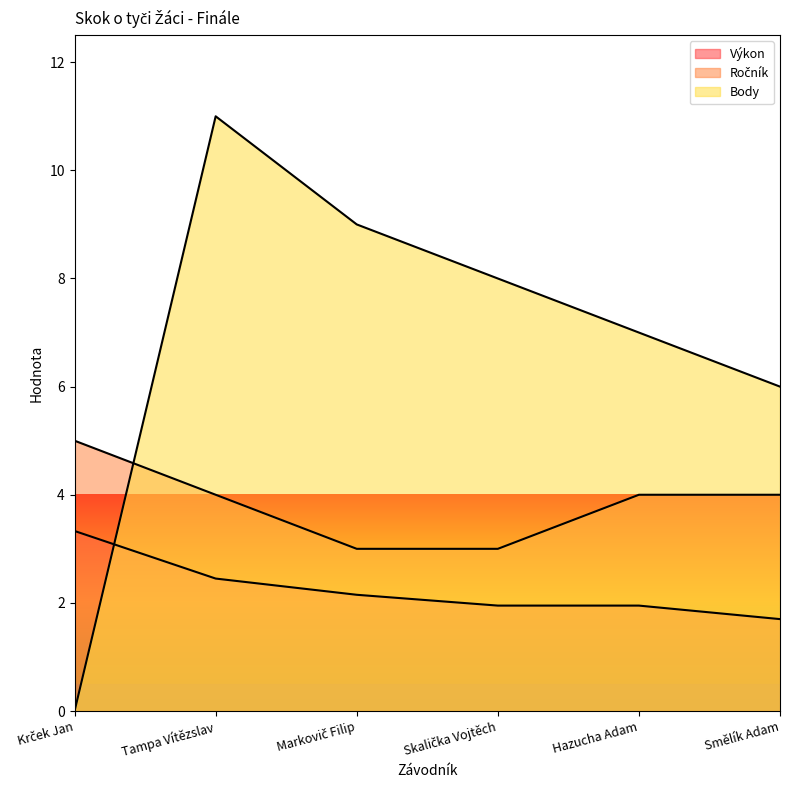

What position from the right is Krček Jan?

6